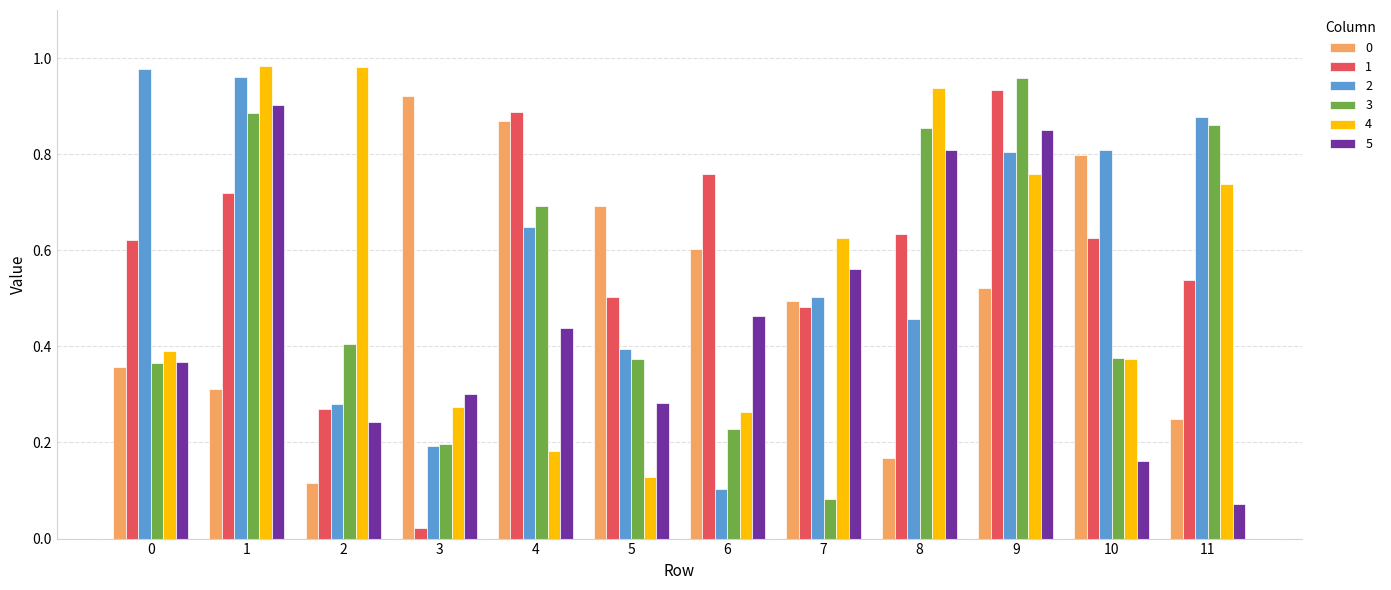

At which label is 5 closest to 0?

11